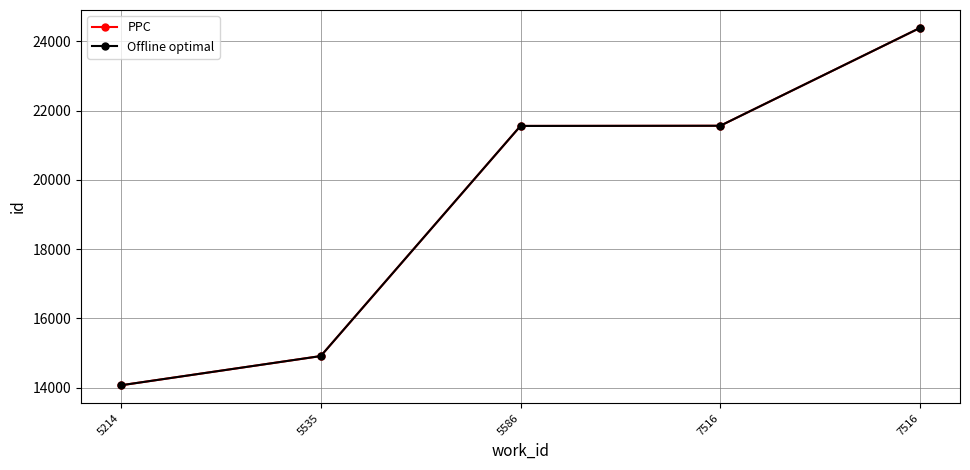

What is the maximum value for PPC?

24385